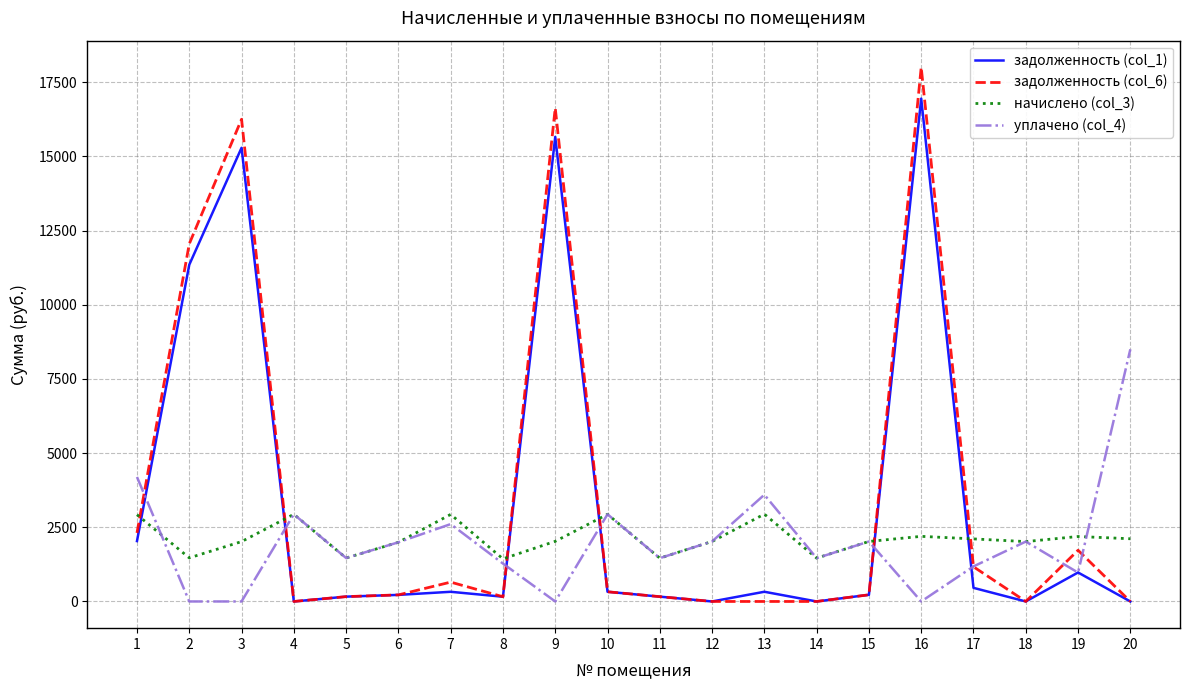

True or false: уплачено (col_4) has more than 1 points higher than both neighbors.

True